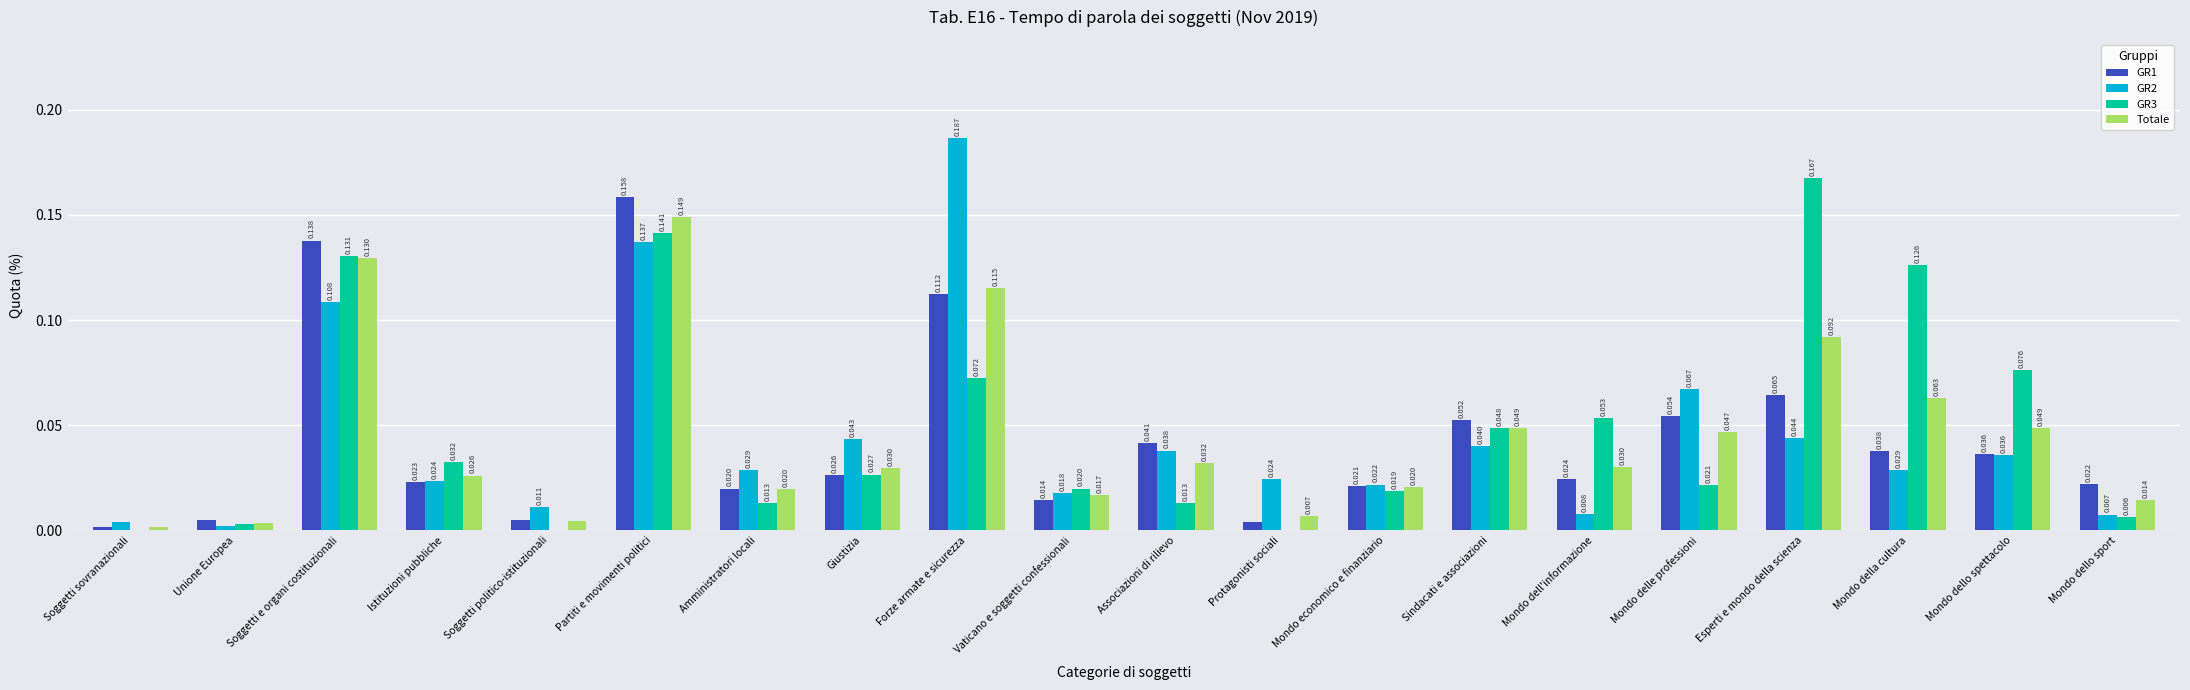

How many groups of bars are there?

20